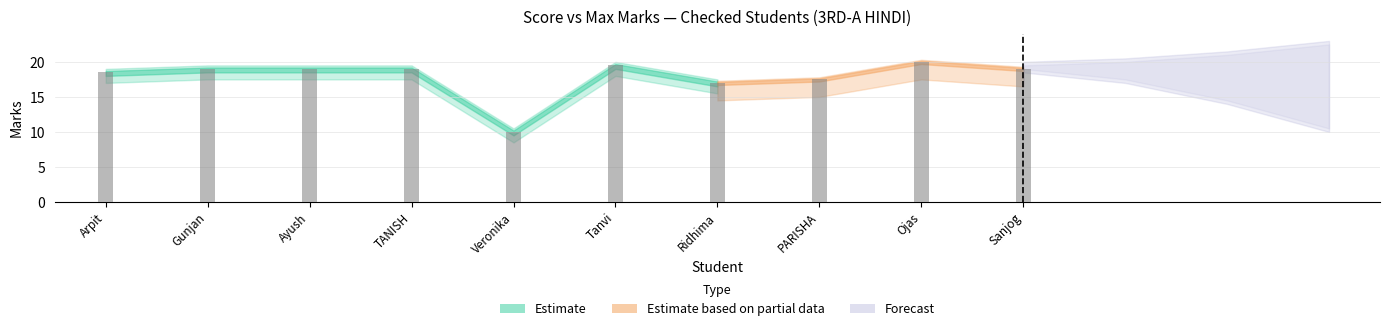

What is the sum of all values?

178.5